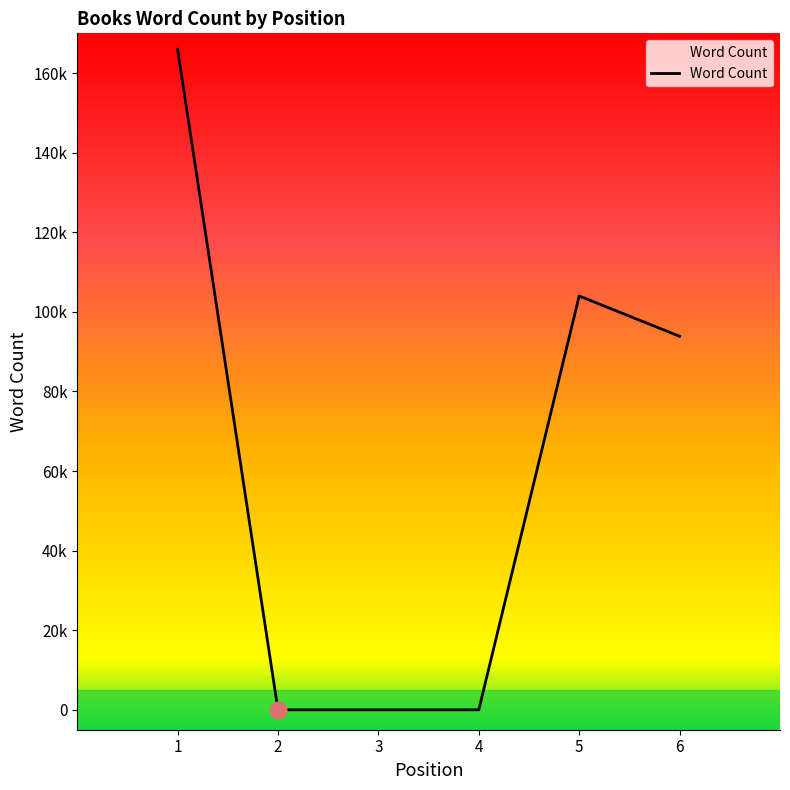

Rank the categories by value from lowest to highest.

2, 3, 4, 6, 5, 1